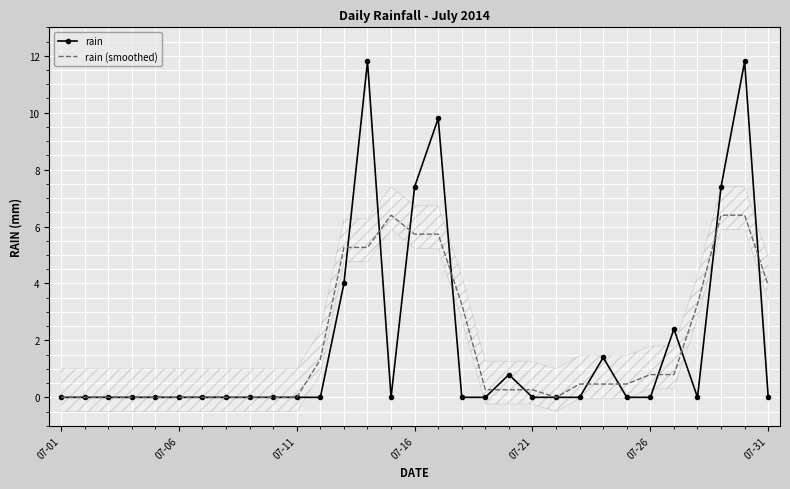

In rain, how many points are higher than both neighbors (excluding endpoints)?

6